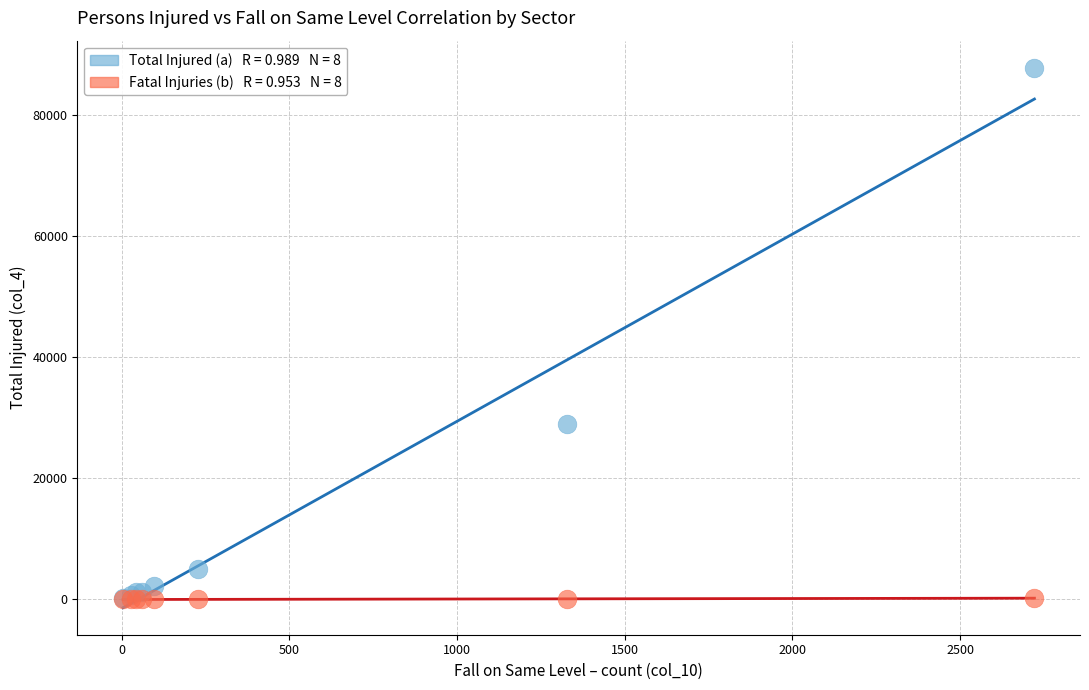

Across all series, what Y value is closest to 43943?

28921